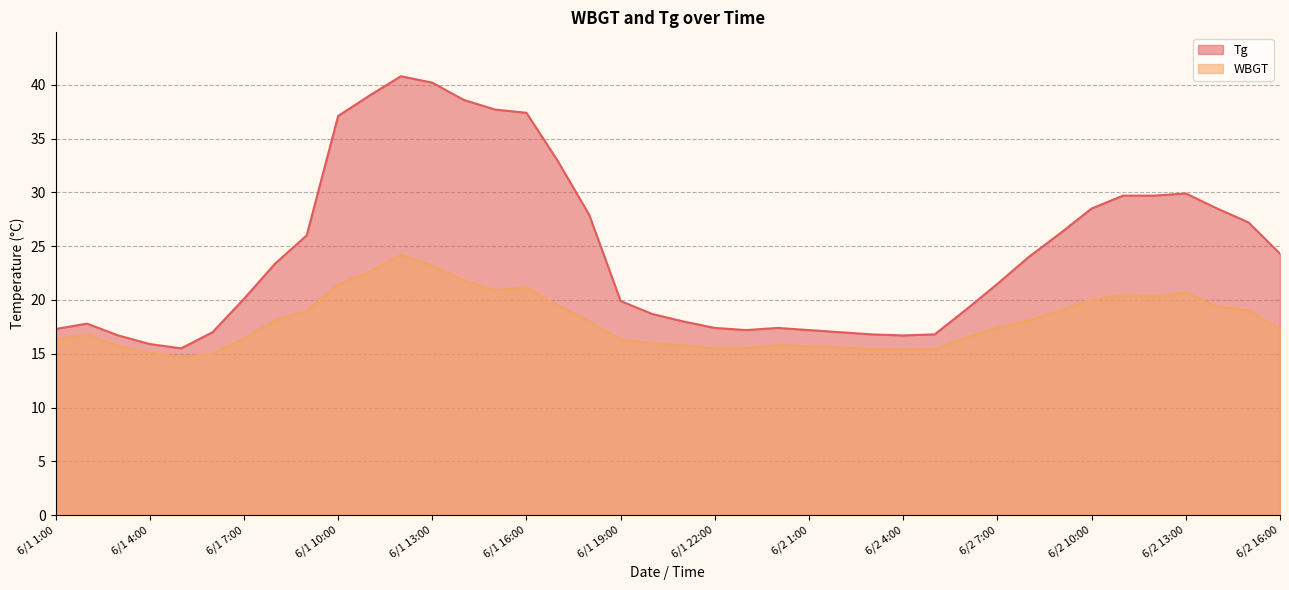

What is the minimum value shown in the chart?

14.7